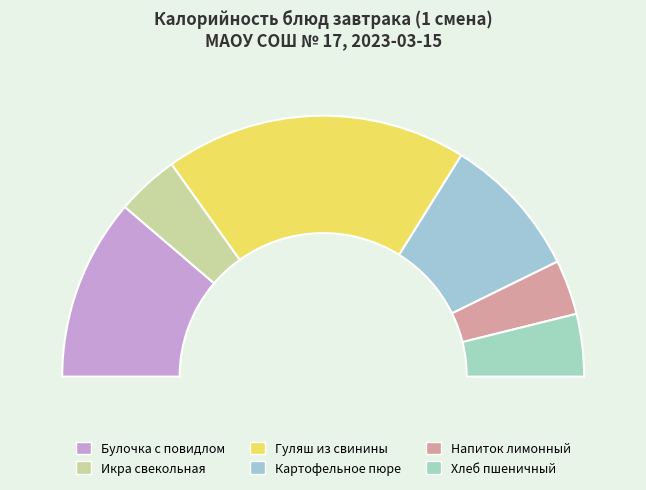

Count the number of slices in the pie.

6